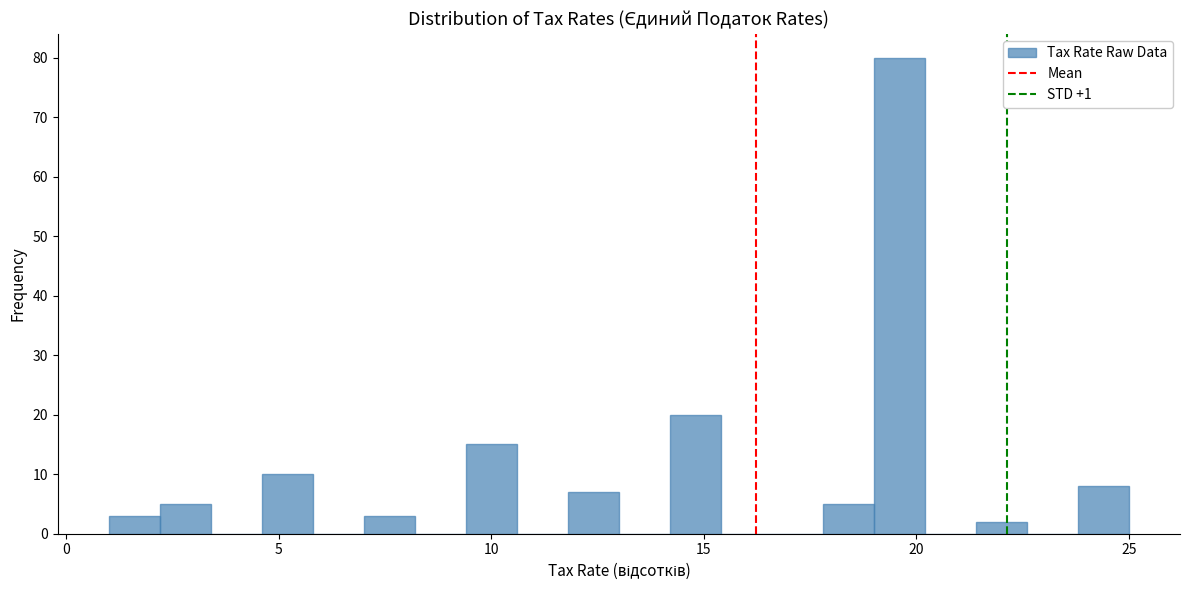

Around what value on the x-axis is the tallest bar? Give the approximate position of its centre, as read against the axis.

19.5